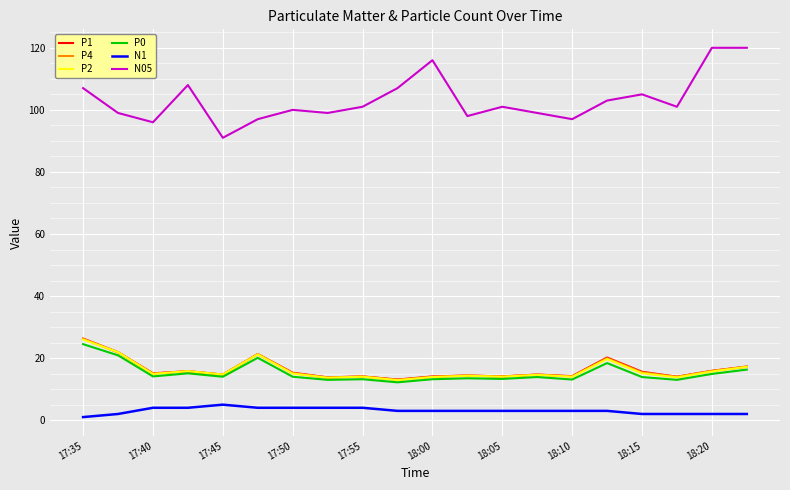

How many distinct data groups are displayed?

6